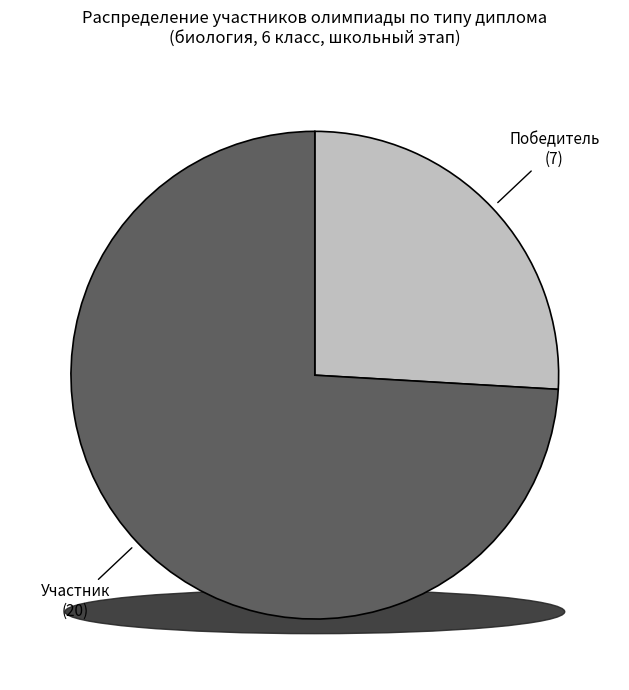

Which category has the biggest portion of the pie?

Участник